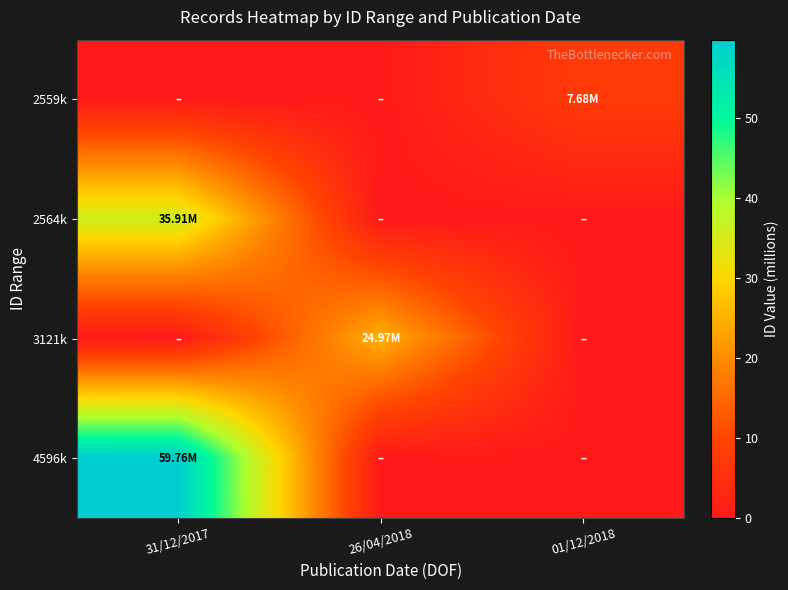

Between 31/12/2017 and 26/04/2018, which series saw the biggest shift?

4596k